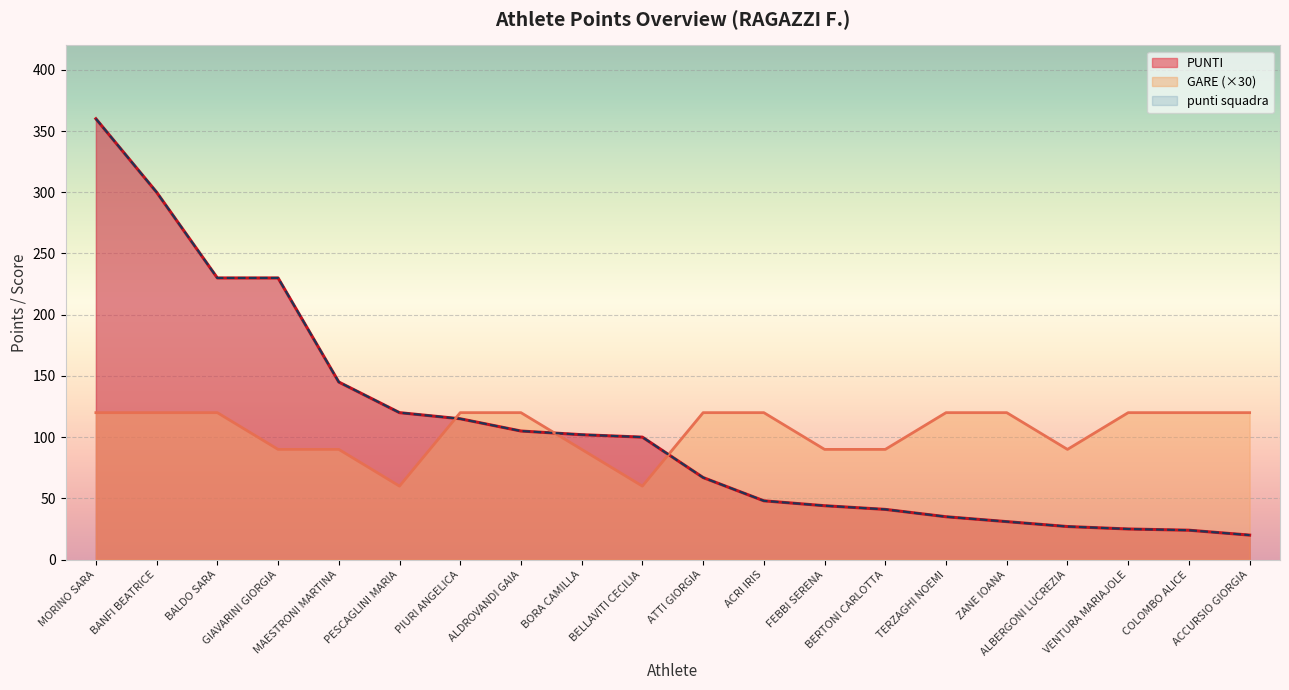

Which has a higher value, COLOMBO ALICE or MORINO SARA?

MORINO SARA